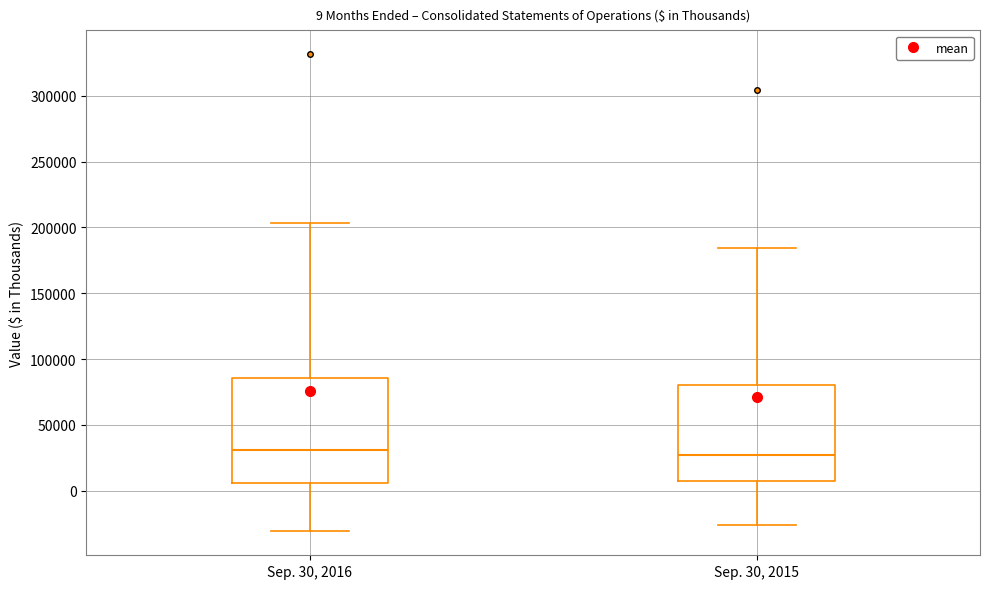

Which box is the tallest, from its lower edge to its upper edge?

Sep. 30, 2016